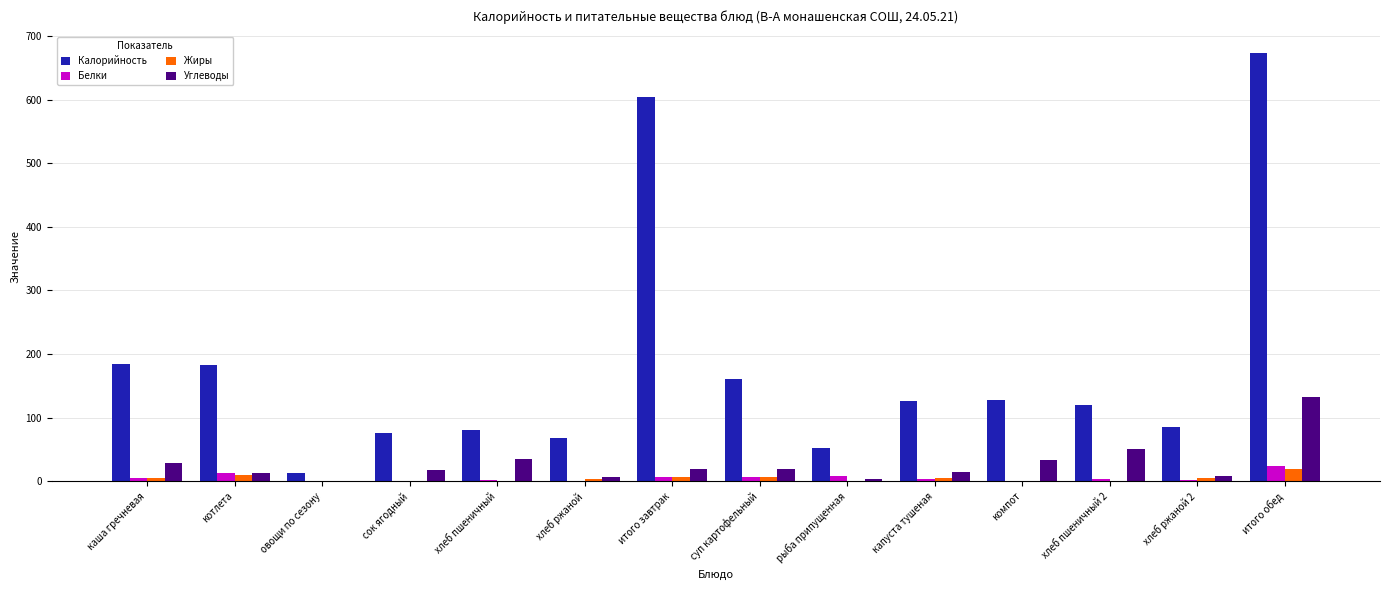

Is it true that Углеводы equals 33.4 at компот?

True